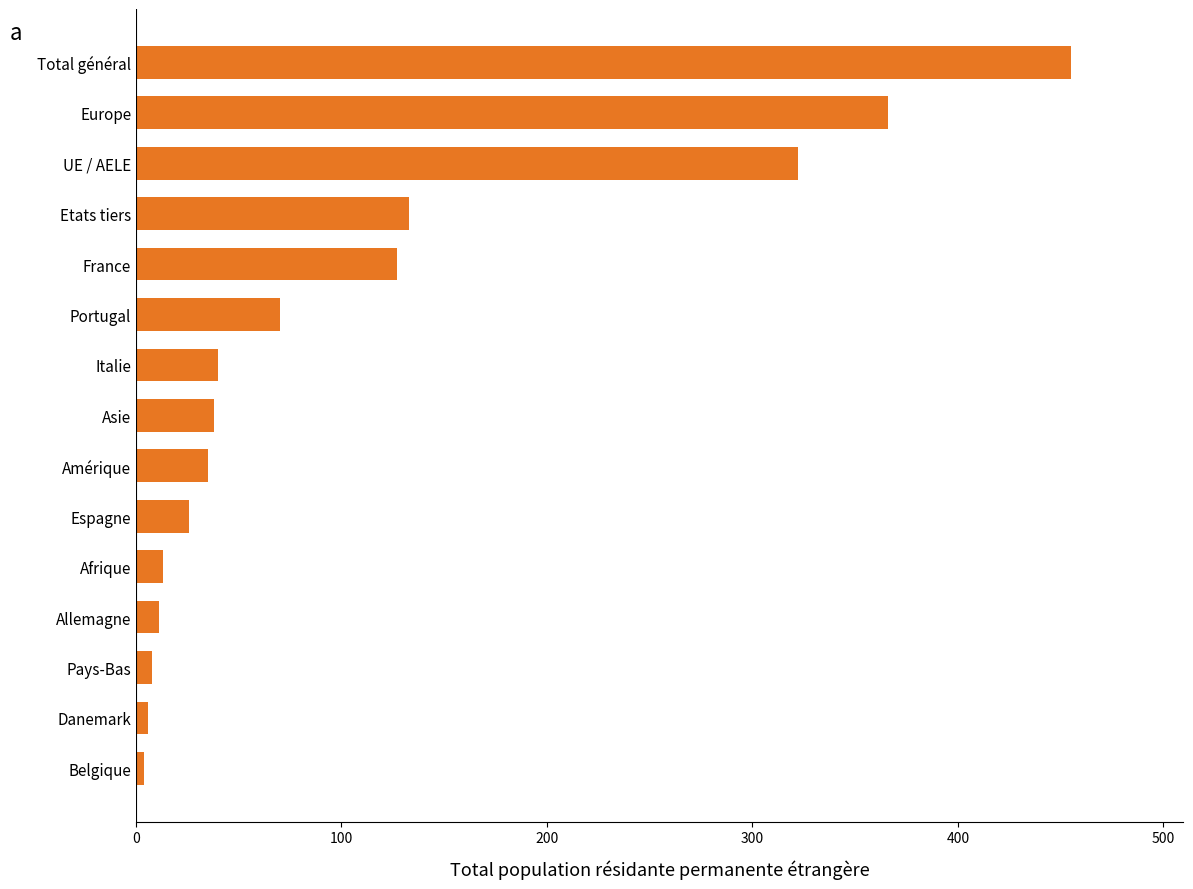

Is it true that the value at UE / AELE is 542?

False